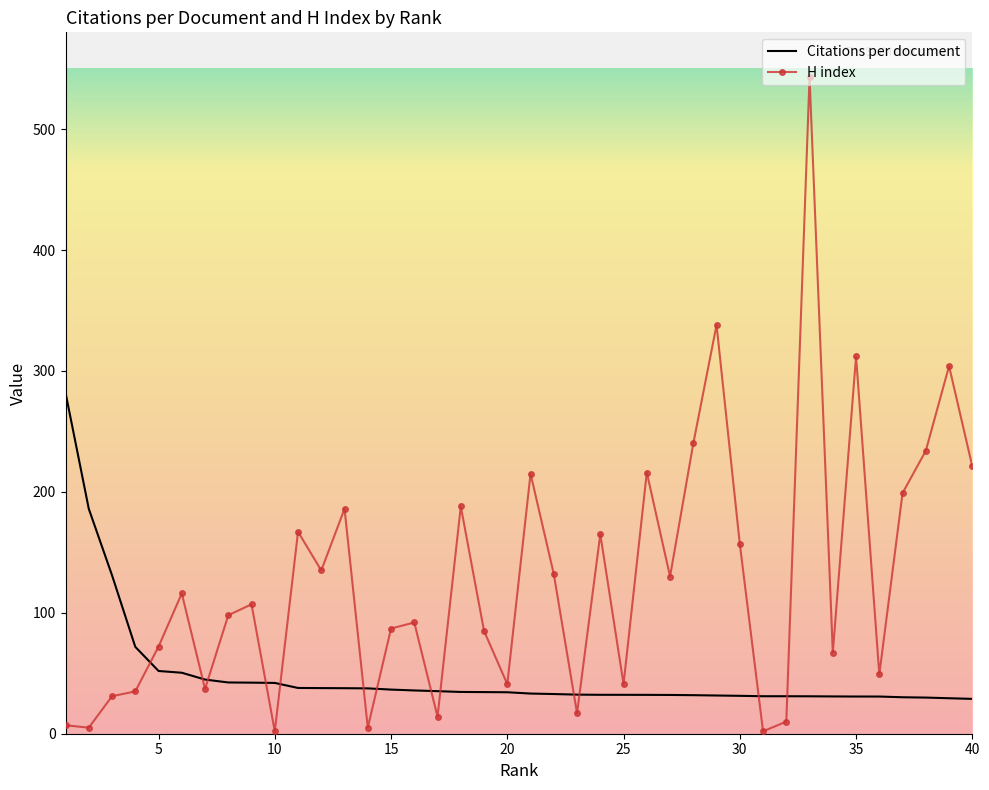

What is the lowest value of the Citations per document series?

28.8